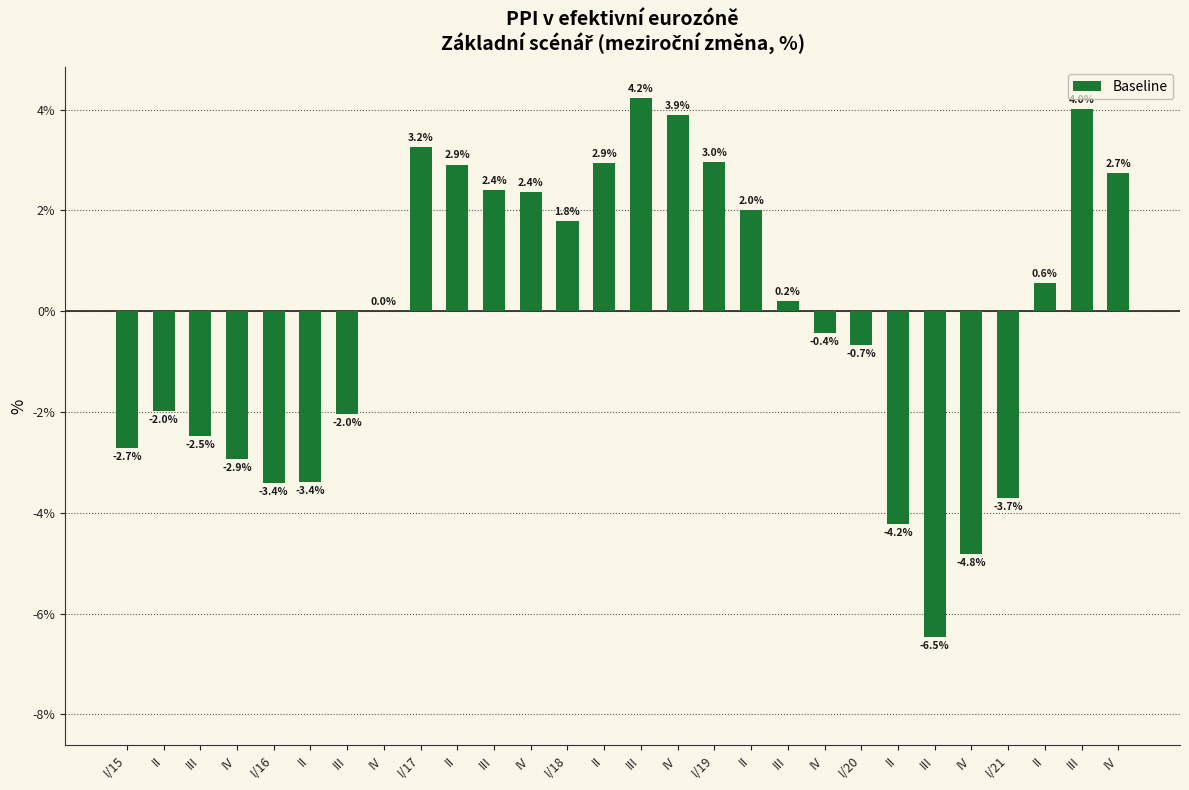

How many positive values are there?

15